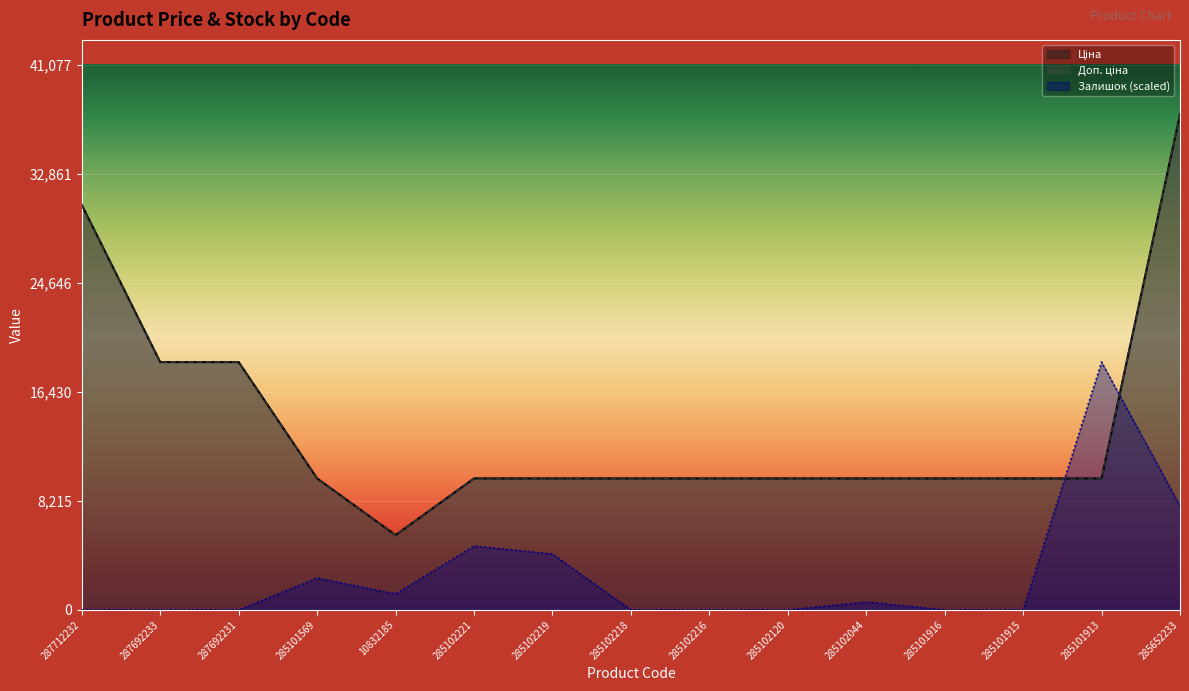

Which label corresponds to the largest value in the chart?

285652233